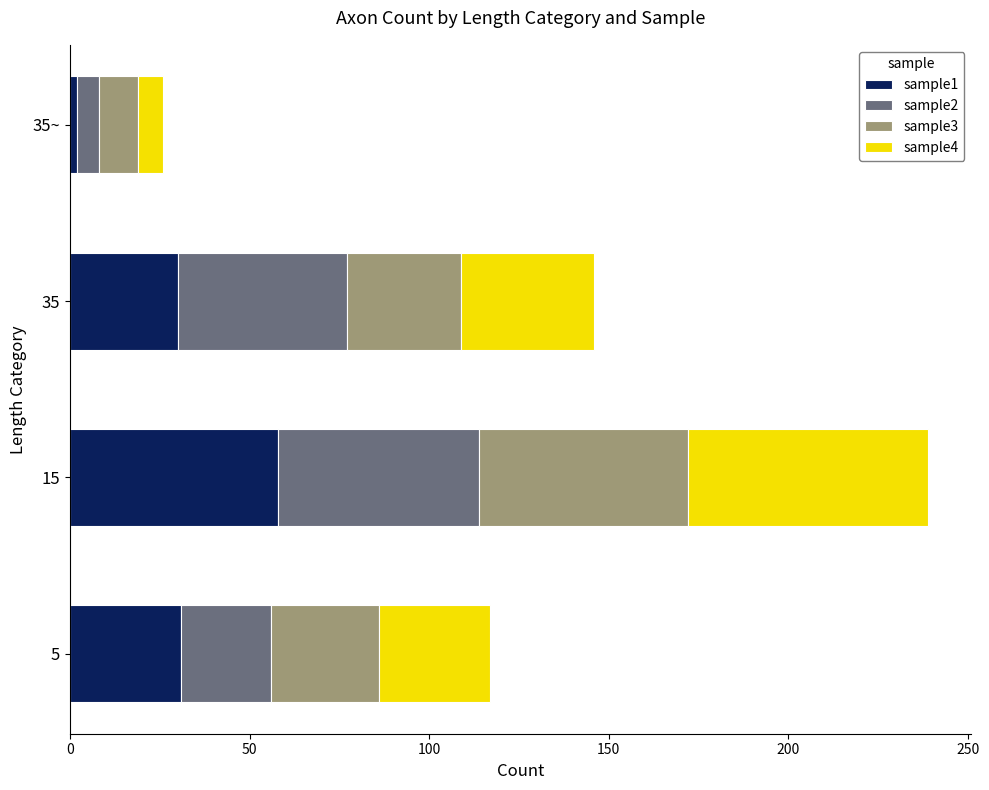

At which category is the sum across all series the highest?

15